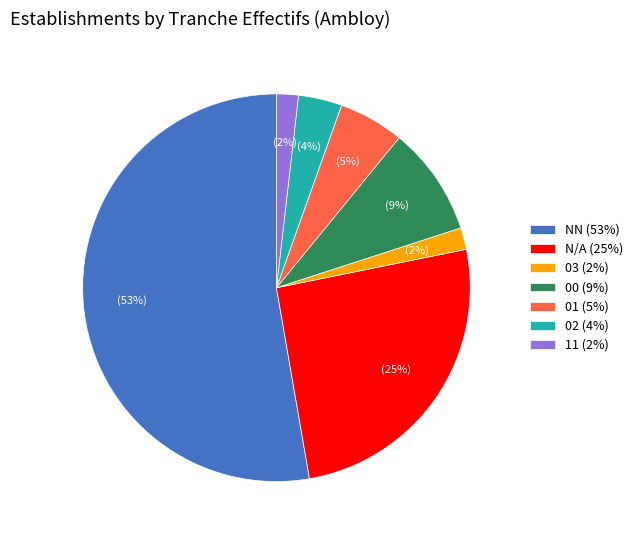

Do 11 (2%) and 01 (5%) together represent more than half of the pie?

No